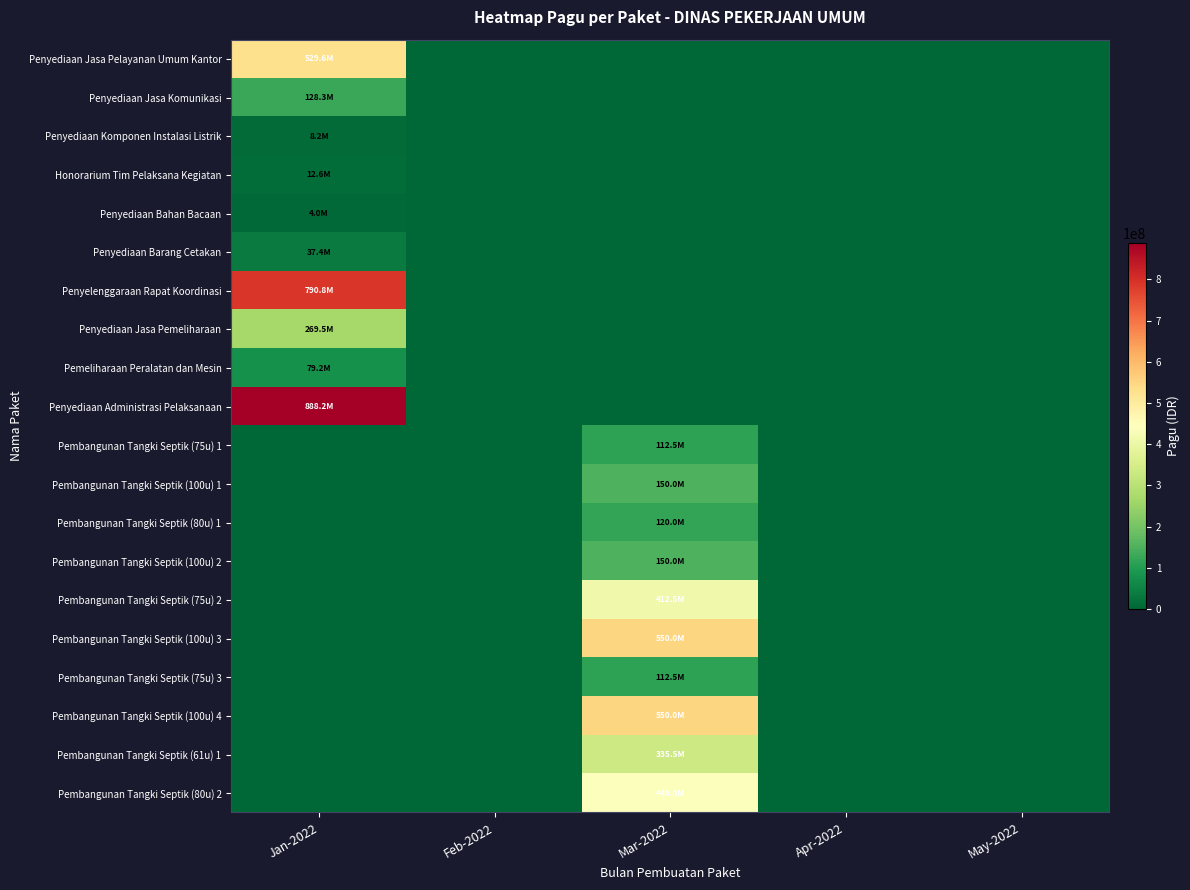

Which series has the widest spread of values?

Penyediaan Administrasi Pelaksanaan